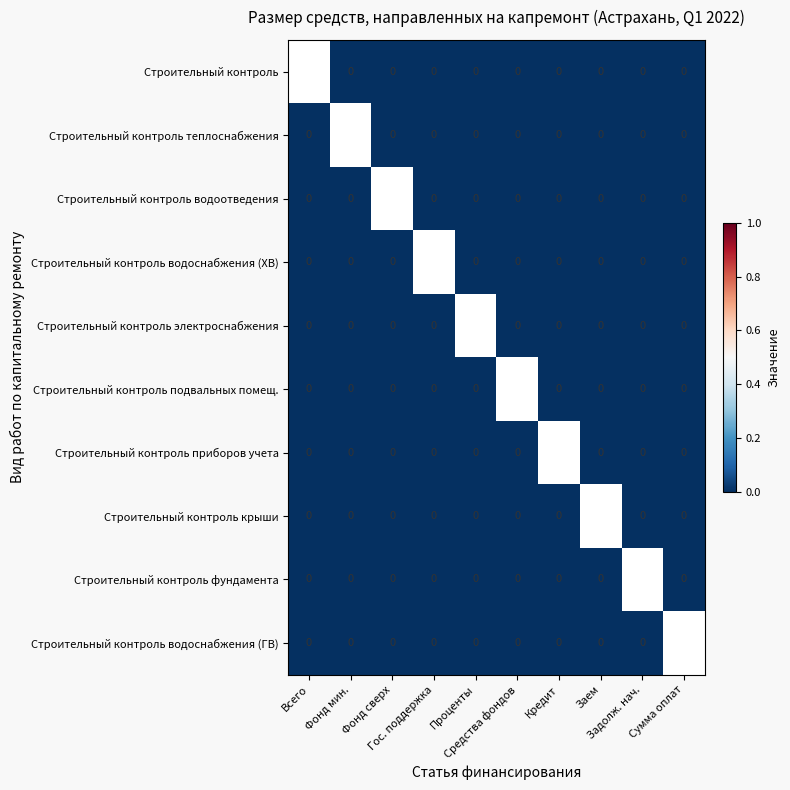

How many data points does each series have?

10